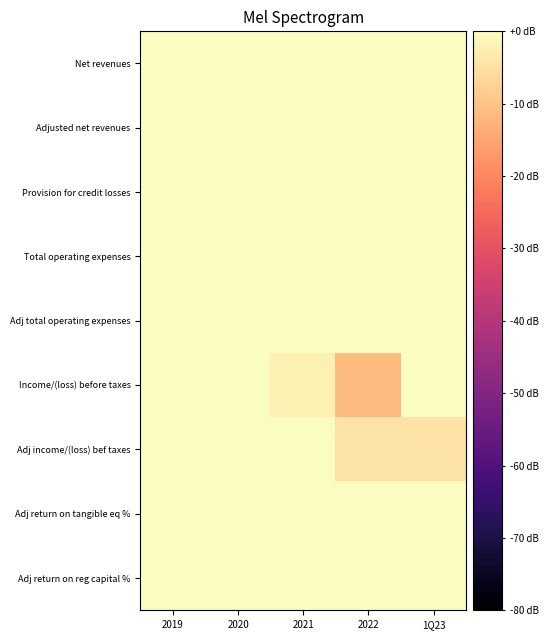

At 2019, list the series in order from smallest to largest.

Net revenues, Adjusted net revenues, Provision for credit losses, Total operating expenses, Adj total operating expenses, Income/(loss) before taxes, Adj income/(loss) bef taxes, Adj return on tangible eq %, Adj return on reg capital %